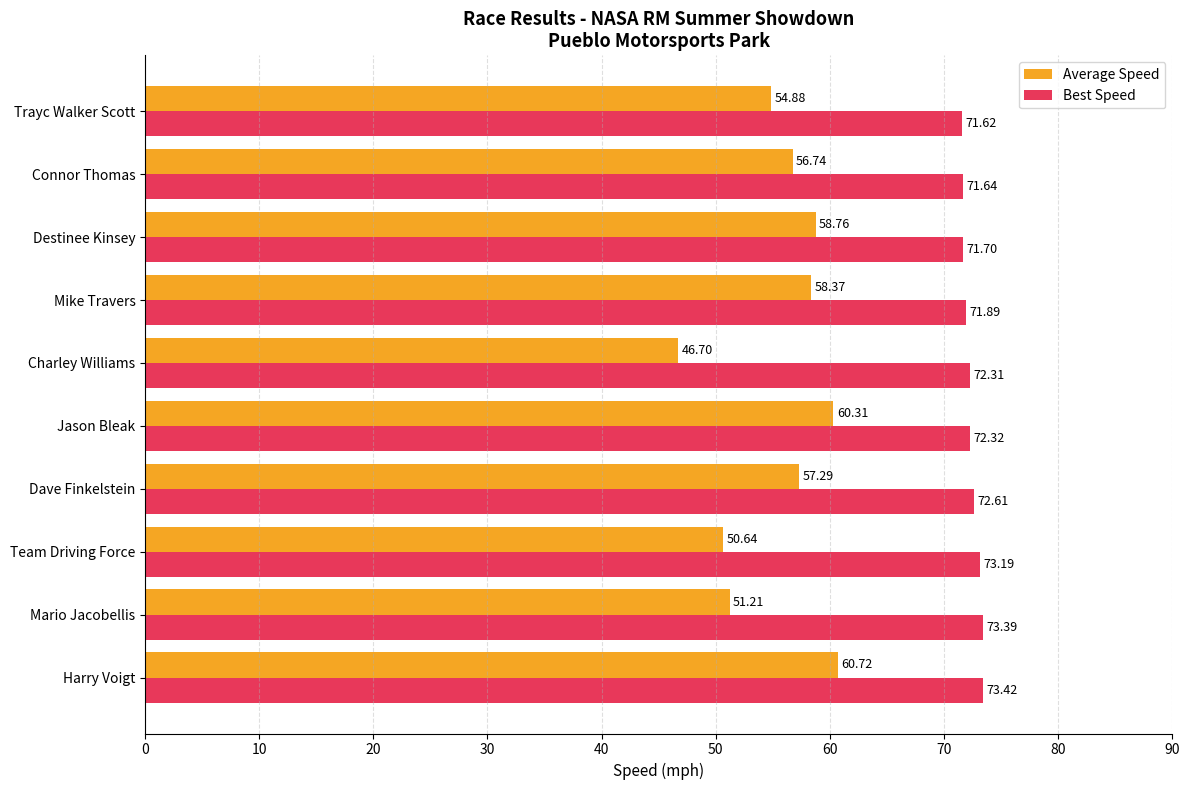

What is the difference between the maximum and minimum values in the Best Speed series?

1.8